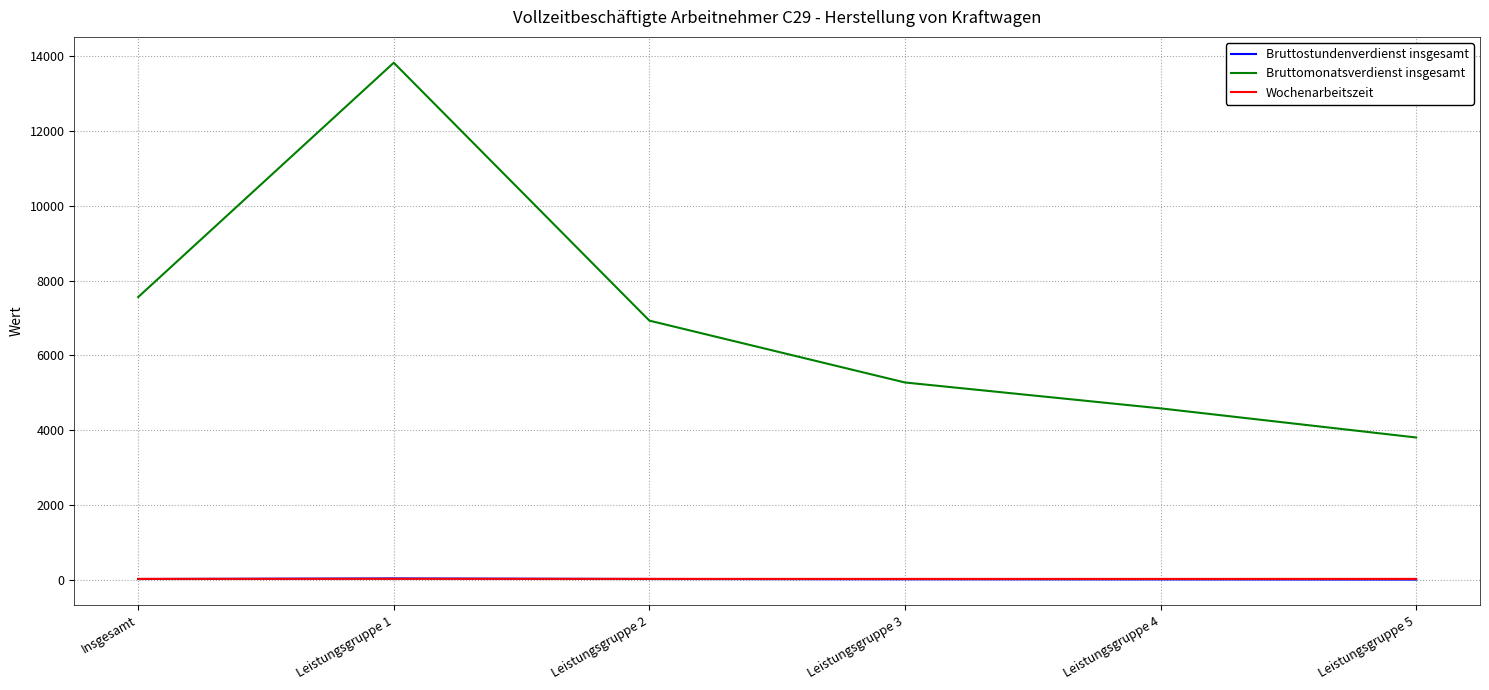

What is the sum of all Bruttostundenverdienst insgesamt values?

186.7